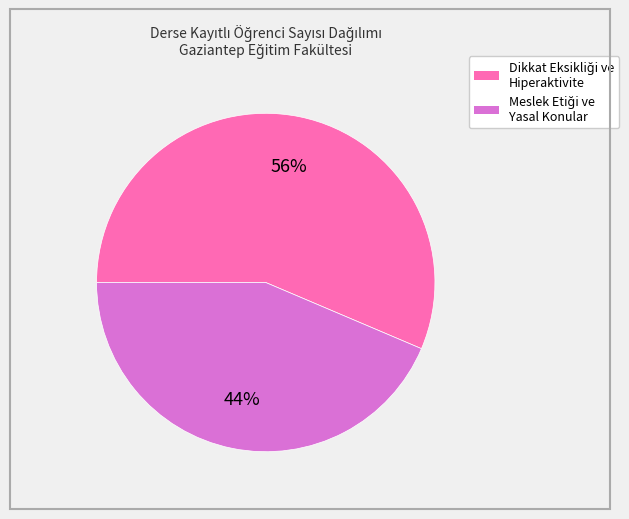

Is there a majority slice in this chart?

Yes